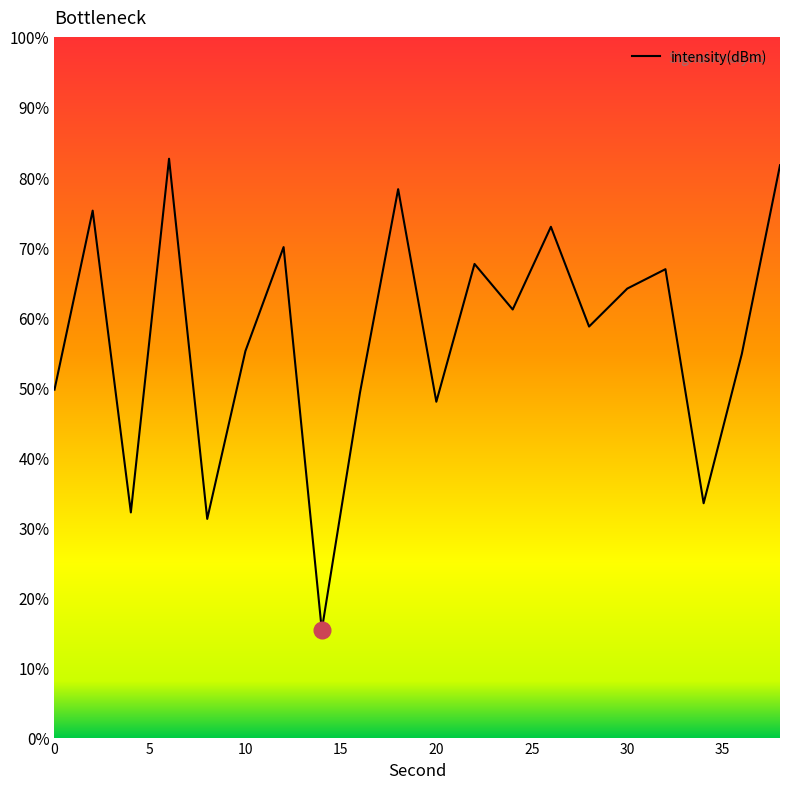

Is this an area chart (filled region under the line)?

No